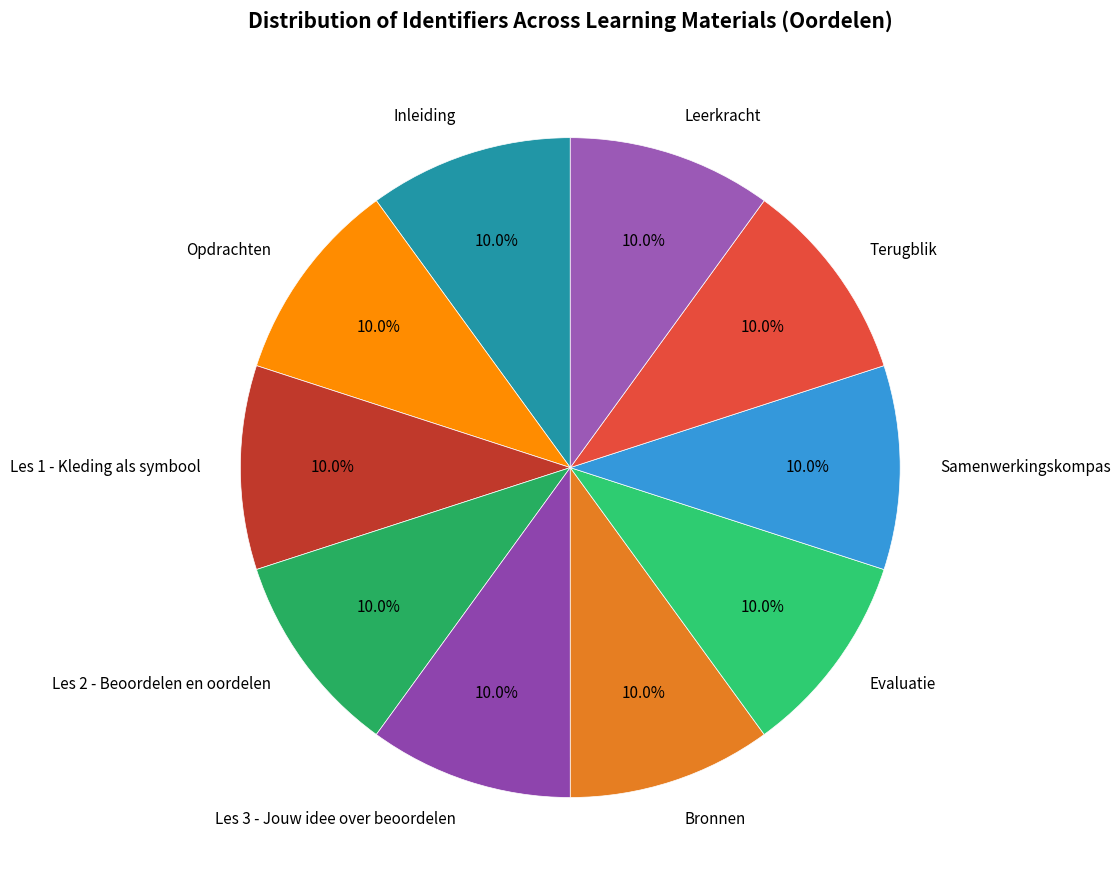

Combined, what portion of the pie is Opdrachten and Bronnen?

20.0%